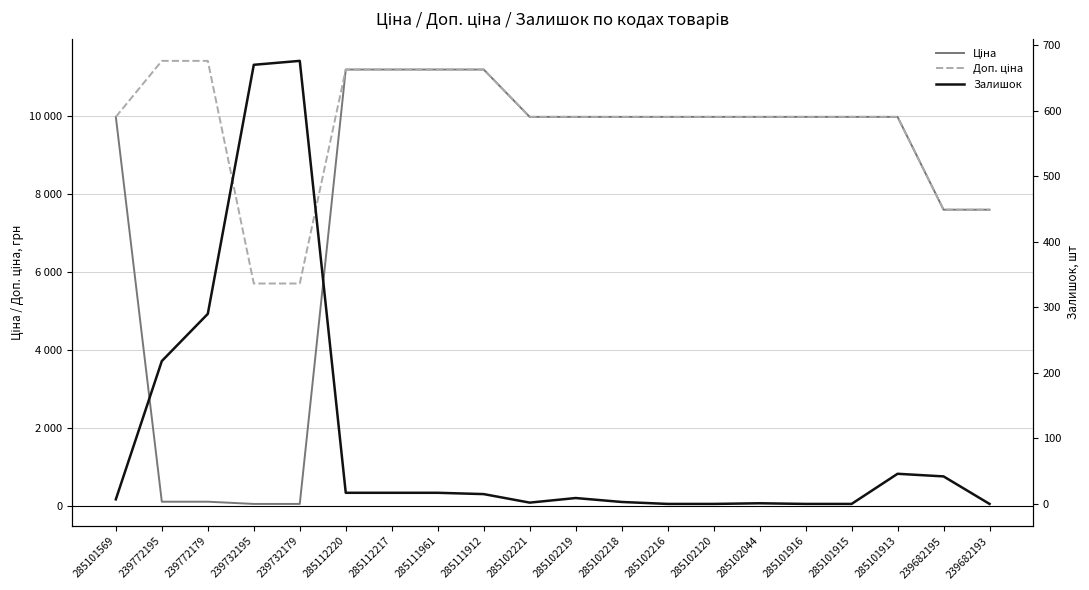

Is this an area chart (filled region under the line)?

No